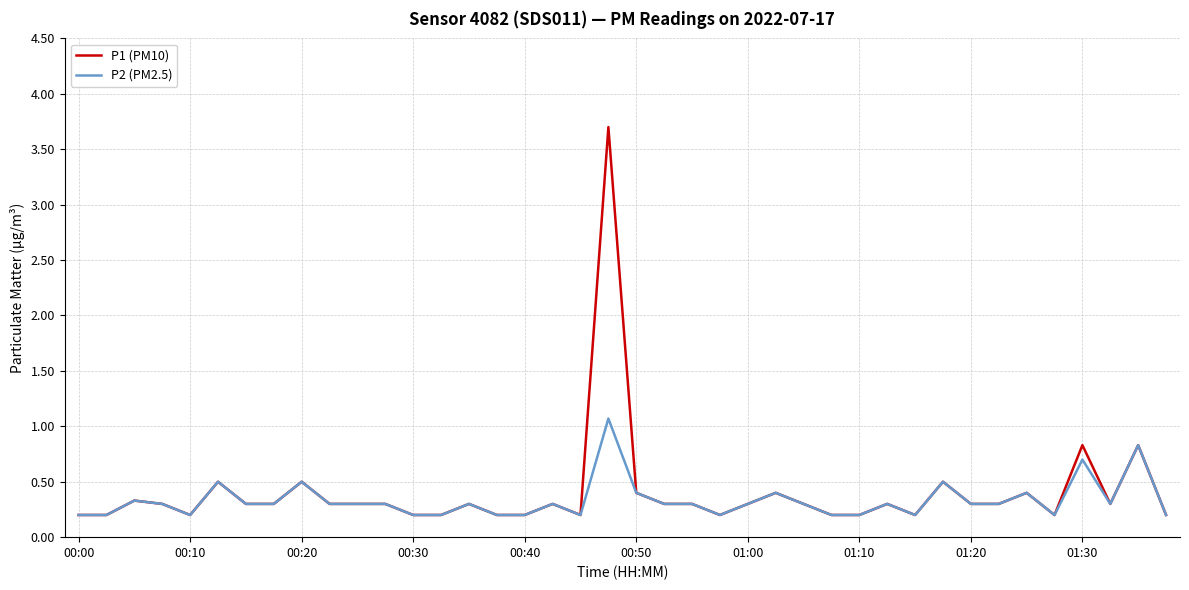

Which series has the widest spread of values?

P1 (PM10)